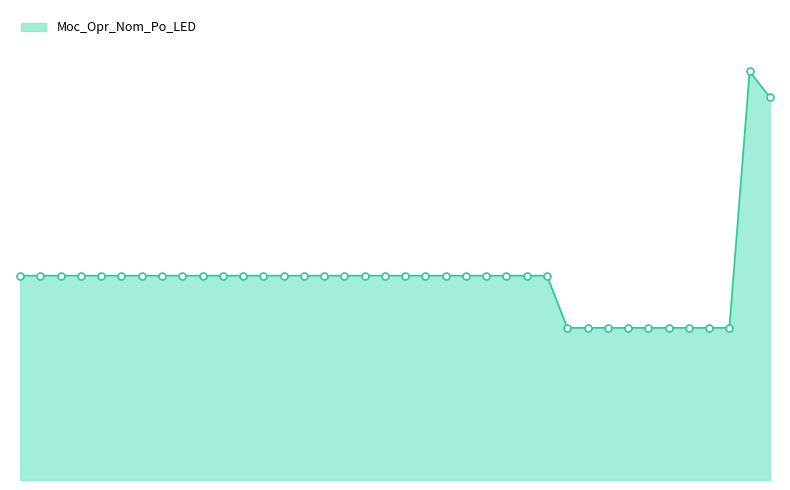

At which category does the chart reach its minimum across all series?

29